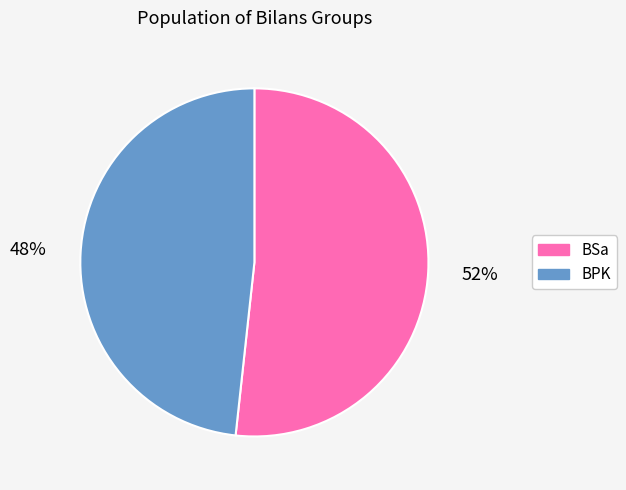

To the nearest percent, what is the average slice percentage?

50%